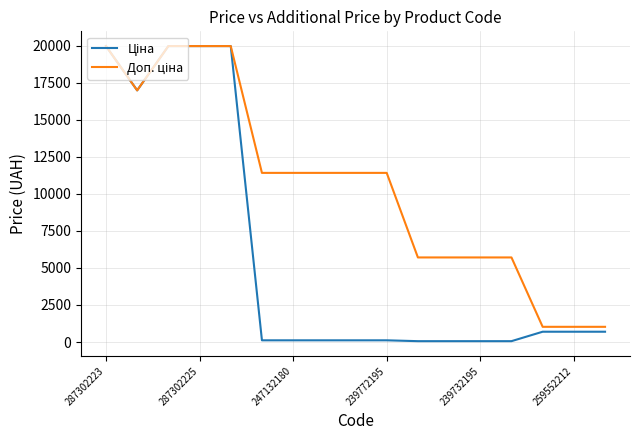

Reading right to left, transcribe all the data shown in this chart.

Ціна: 693.7	693.7	693.7	57.0	57.0	57.0	57.0	114.1	114.1	114.1	114.1	114.1	19964.2	19964.2	19964.2	16976.3	19964.2
Доп. ціна: 1024.6	1024.6	1024.6	5705.0	5705.0	5705.0	5705.0	11410.0	11410.0	11410.0	11410.0	11410.0	19964.2	19964.2	19964.2	16976.3	19964.2